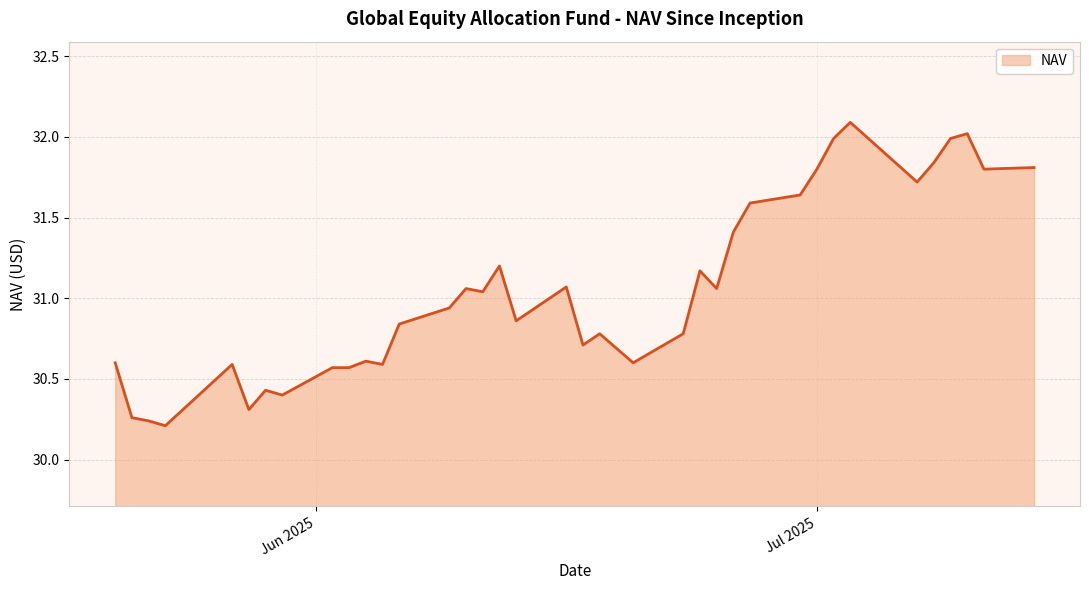

What is the greatest value displayed?

32.1